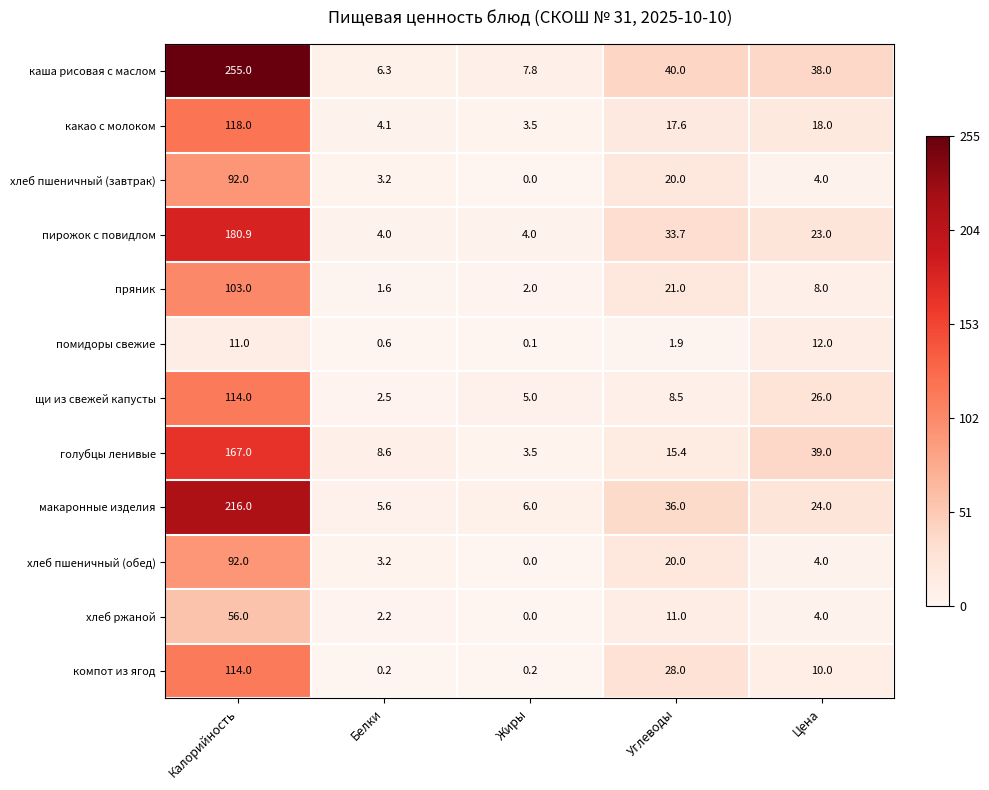

How many series are shown in this chart?

12